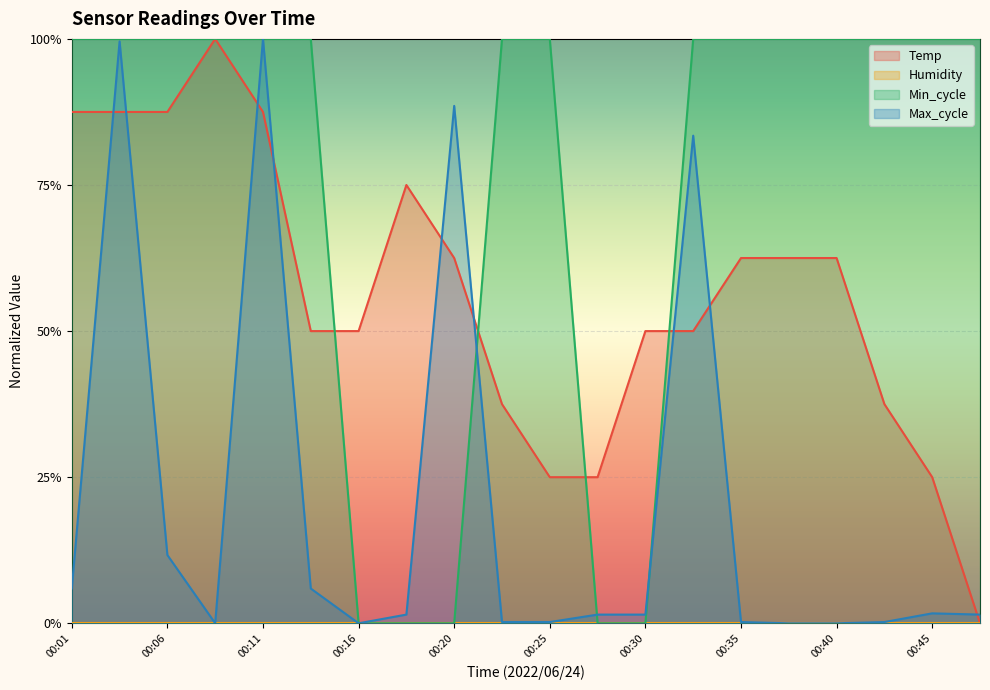

Does the chart display data point markers on the line(s)?

No